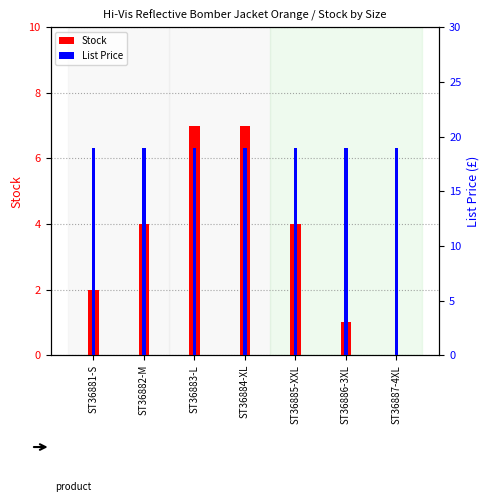

Rank the series at ST36882-M from highest to lowest value.

List Price, Stock